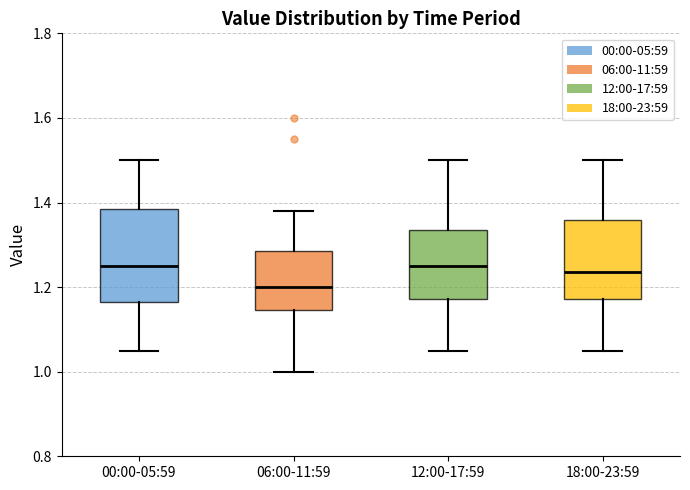

Comparing the boxes themselves (not the whiskers), which one is the tallest?

00:00-05:59